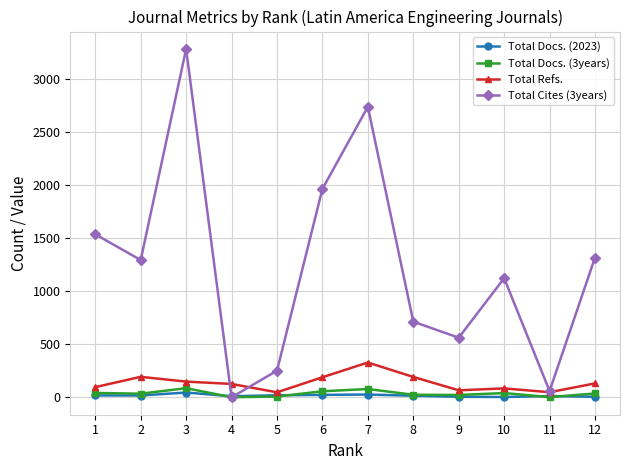

What is the greatest value displayed?

3284